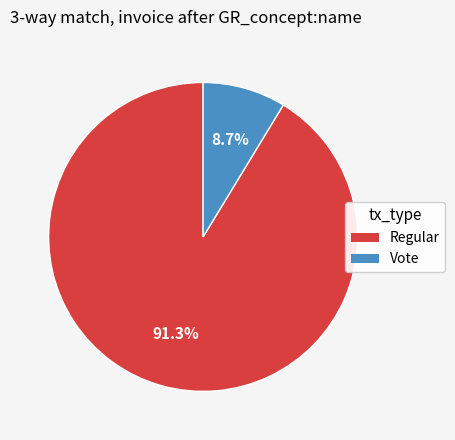

Does any single category account for the majority?

Yes